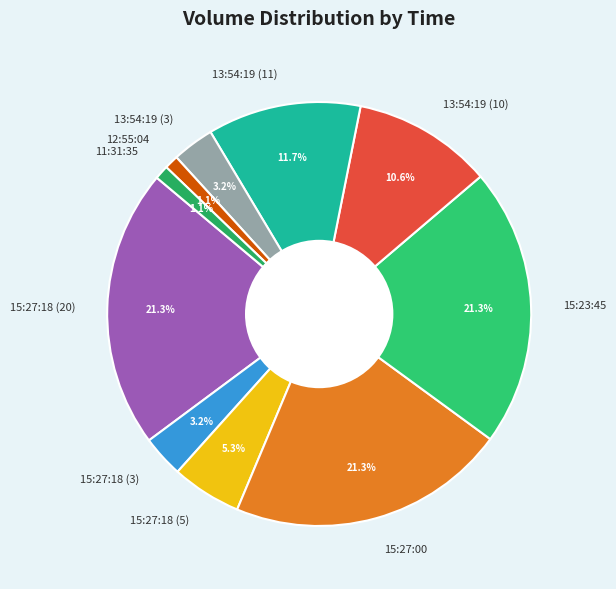

Is there a majority slice in this chart?

No